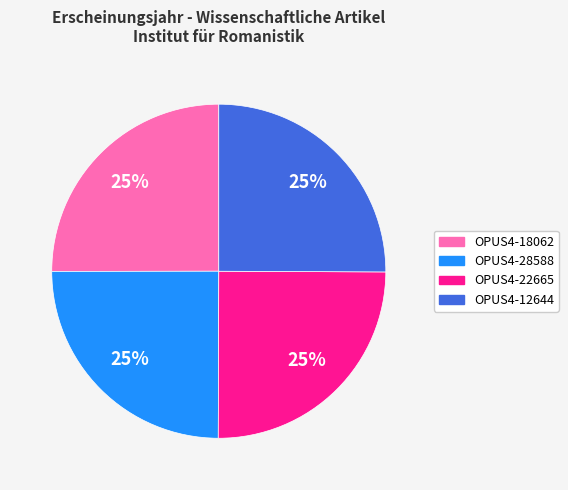

What is the ratio of the value at OPUS4-22665 to the value at OPUS4-28588?

1.0